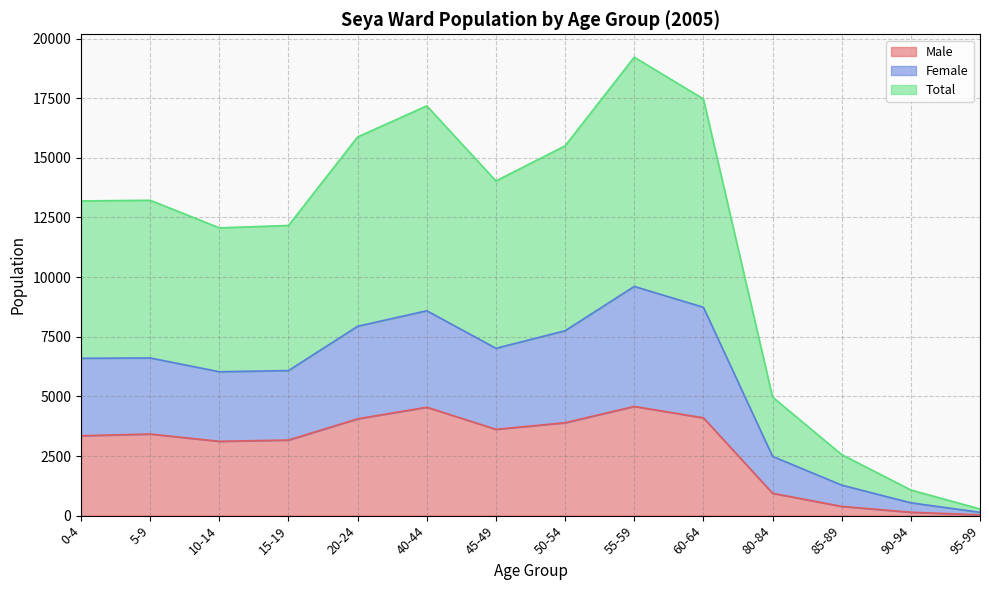

What is the difference between the second highest and second lowest values in the Male series?

4403